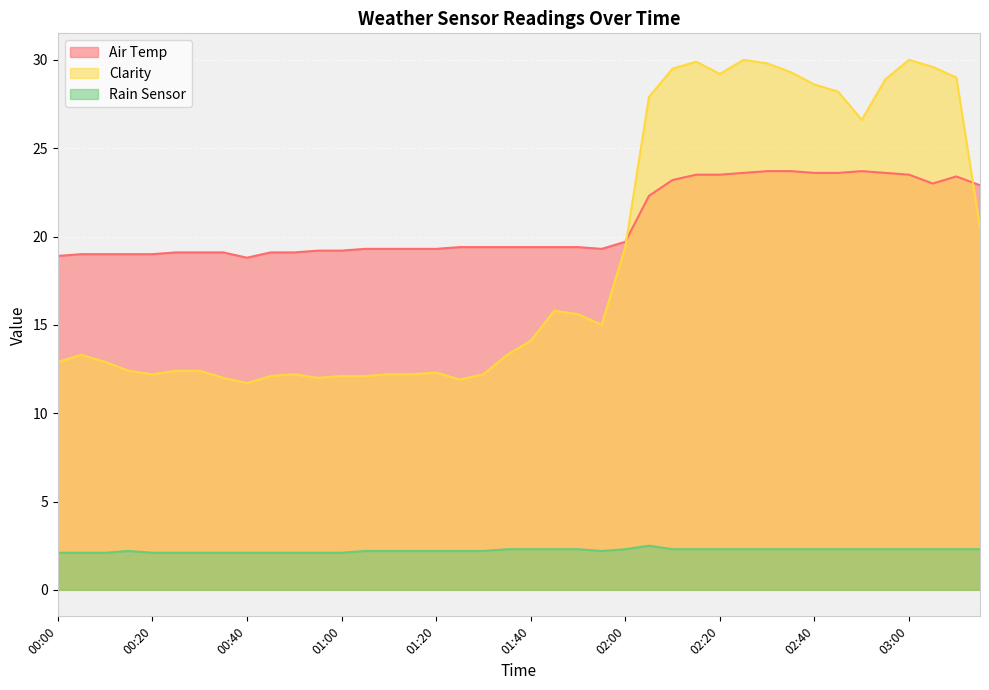

Read the Clarity value at 01:55.

15.0